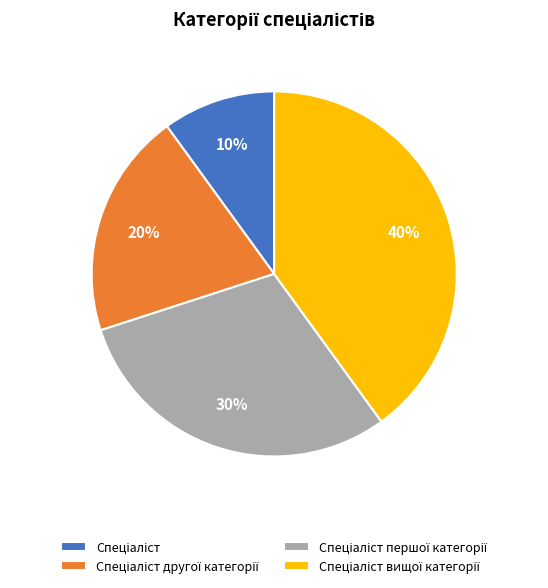

To the nearest percent, what is the average slice percentage?

25%